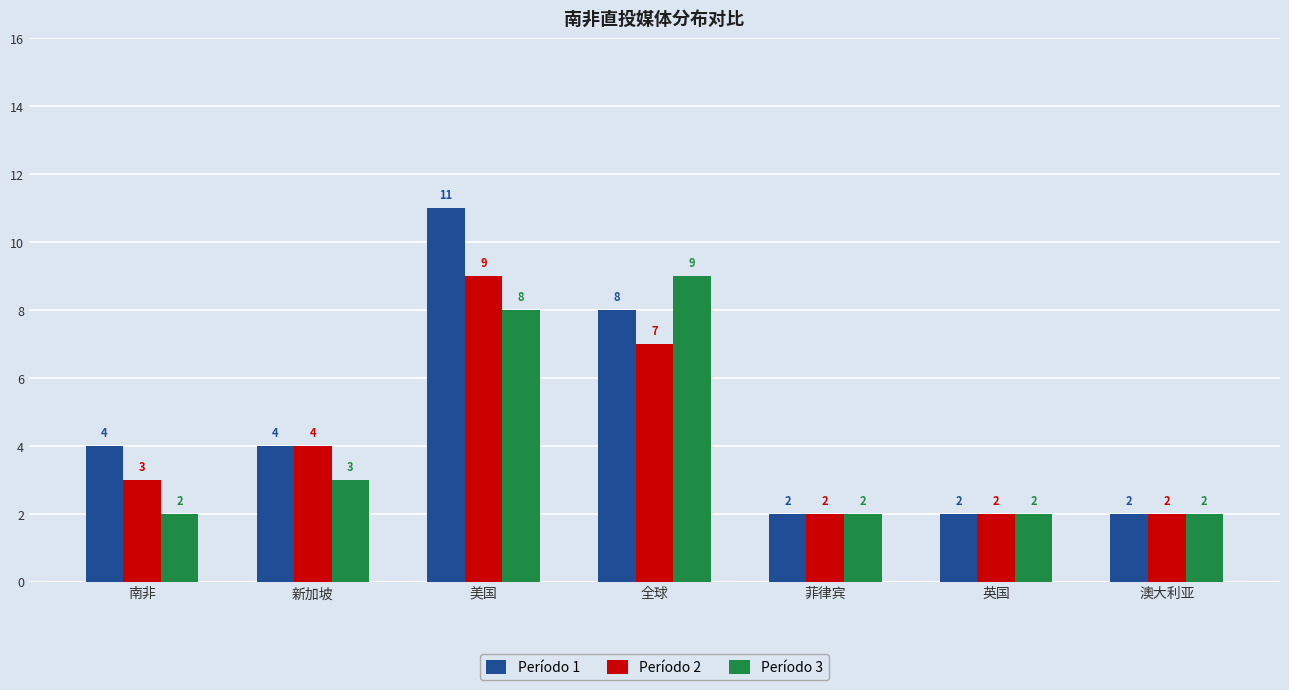

Which series has the largest total across all categories?

Período 1